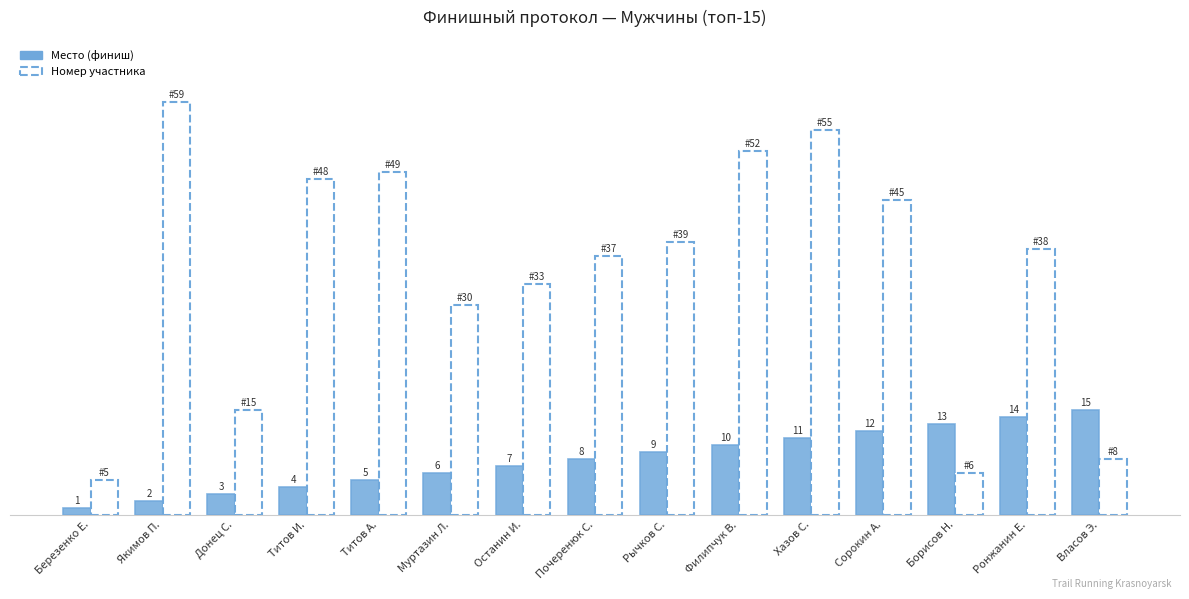

At which category does the chart reach its peak across all series?

Якимов П.